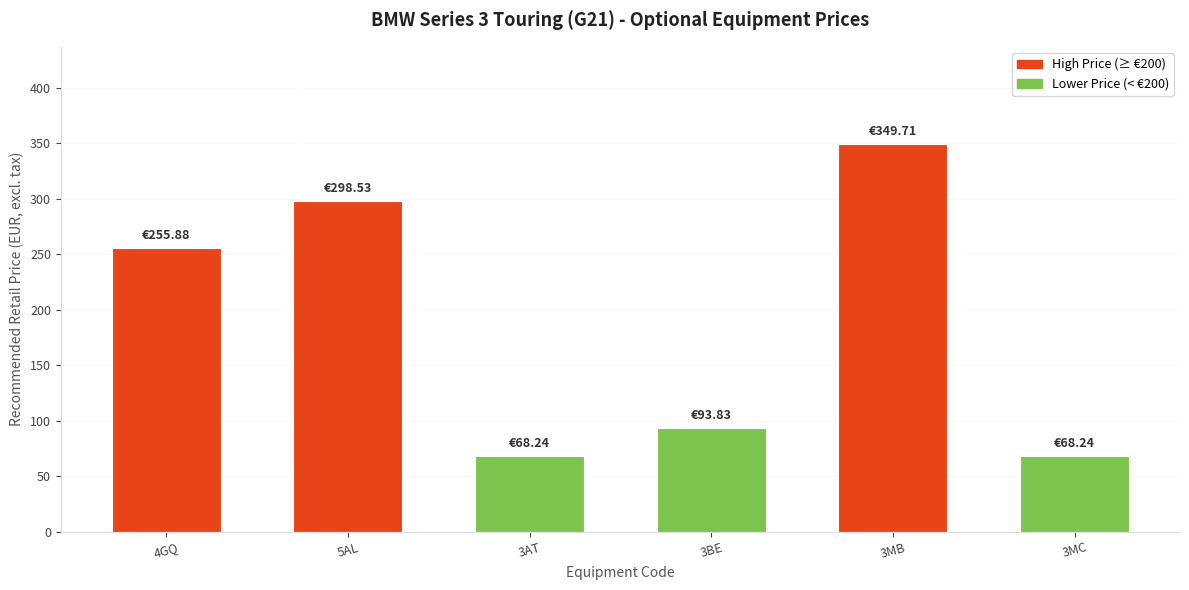

Between 3AT and 3MB, which is larger?

3MB